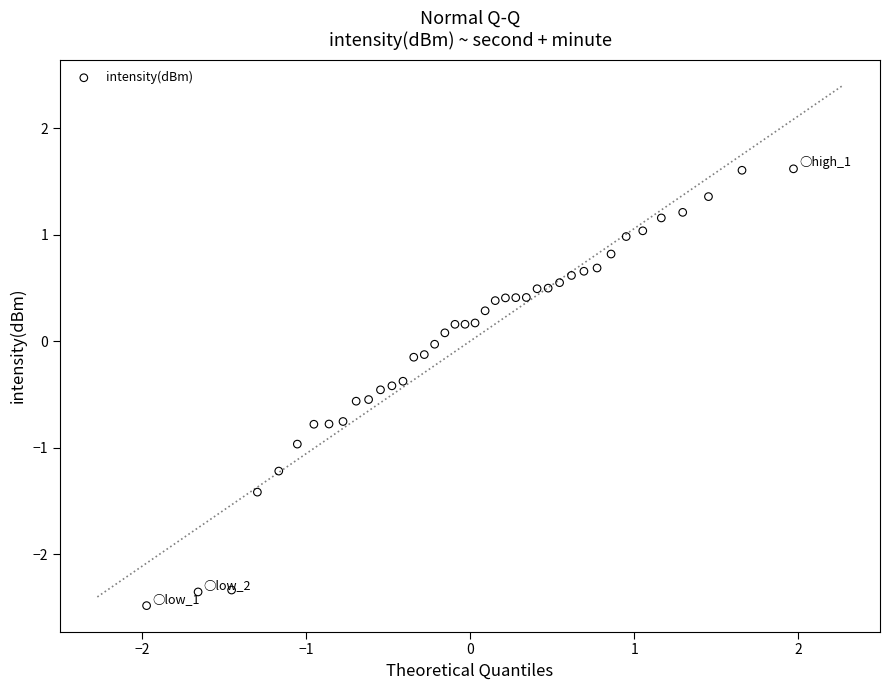

What is the range of Y values (max minus min)?

4.1